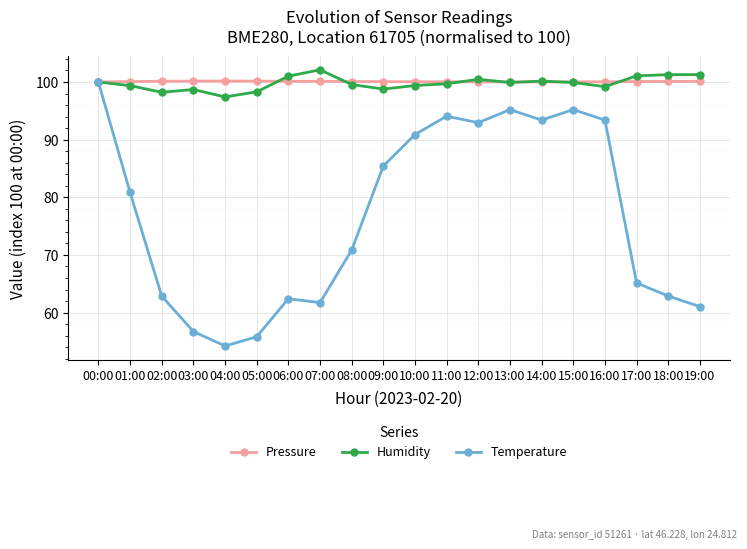

Is it true that Pressure equals 100.1 at 06:00?

True